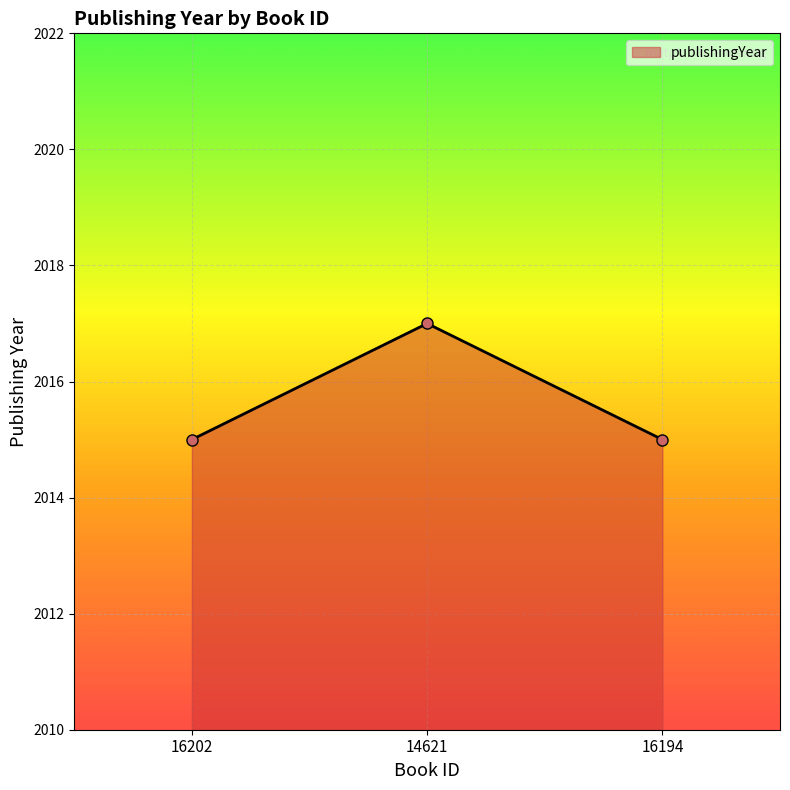

True or false: the data shows 3175 at 16202.

False